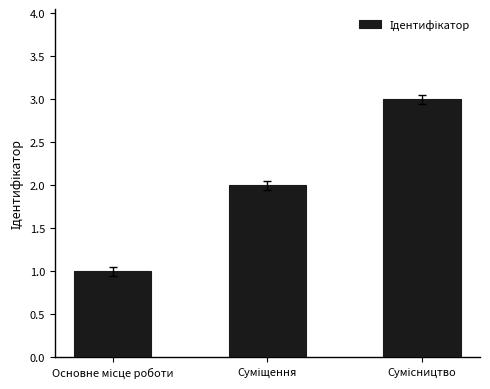

What is the greatest value displayed?

3